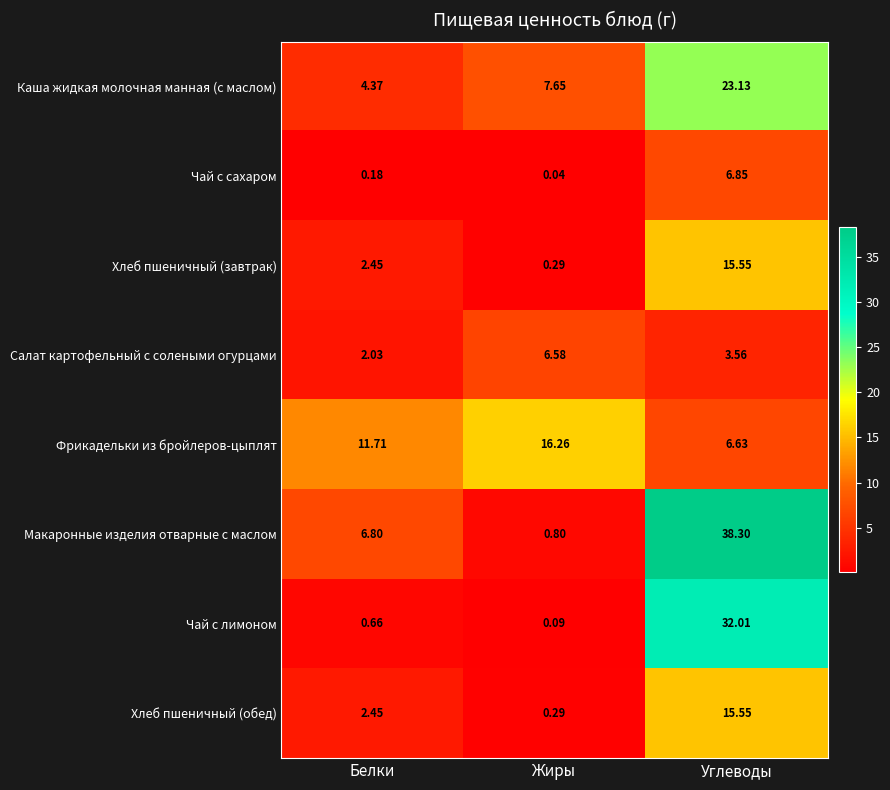

Which series has the widest spread of values?

Макаронные изделия отварные с маслом